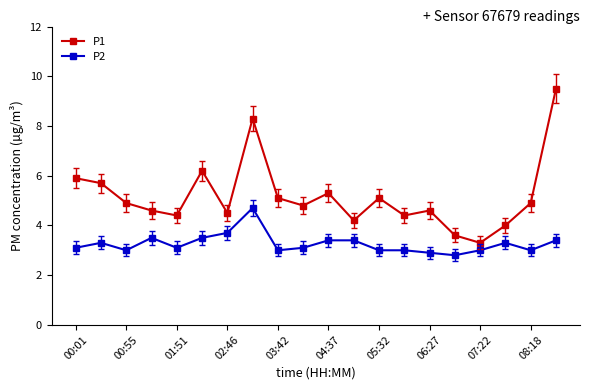

What is the difference between the second highest and minimum values in the P2 series?

0.9